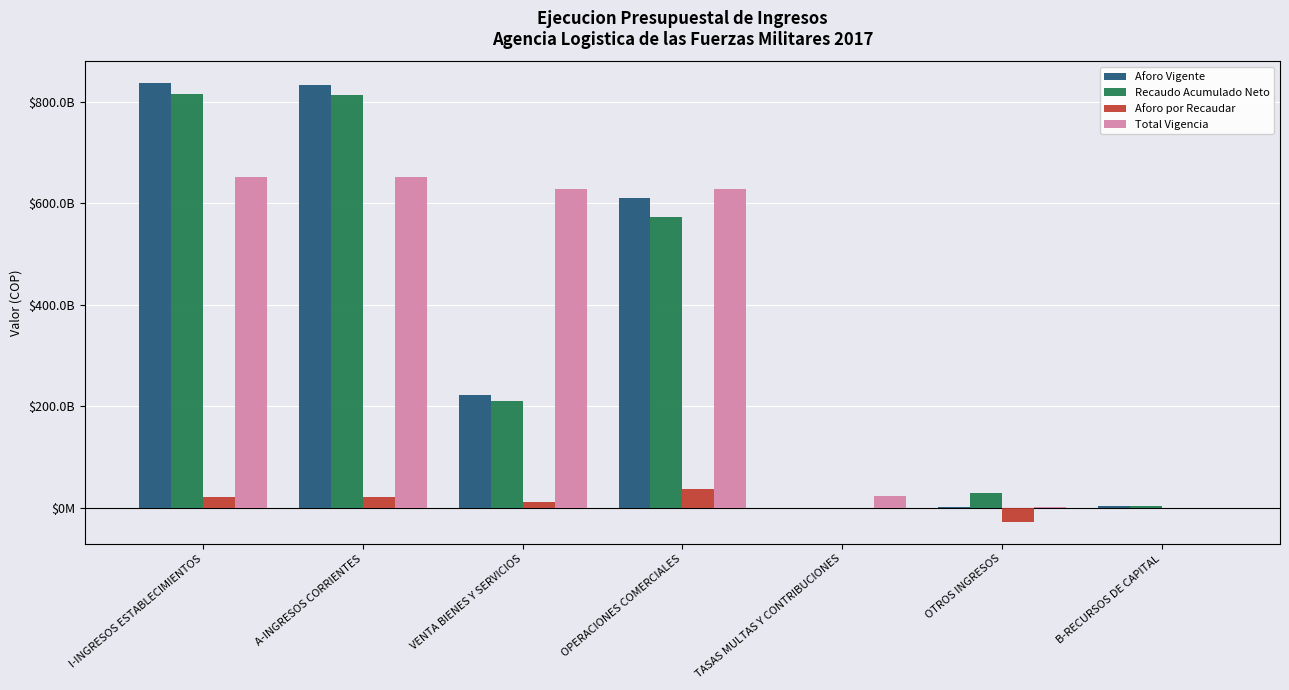

Are the bars horizontal?

No